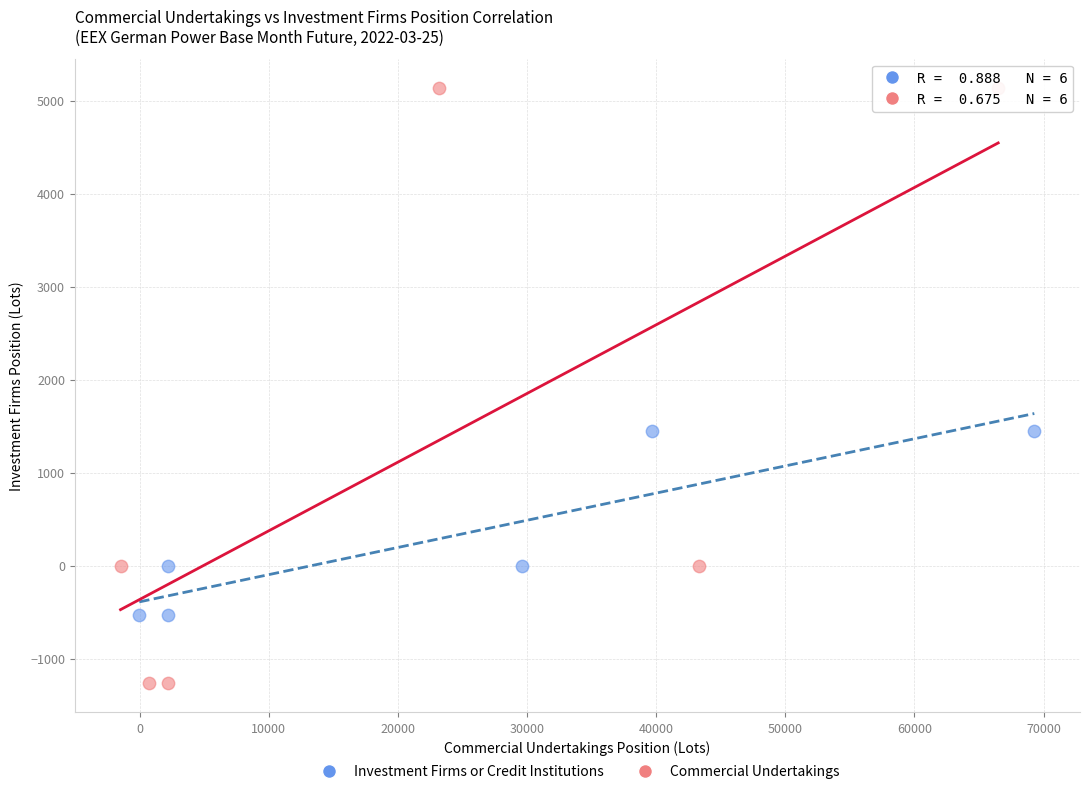

Which series contains the highest Y value?

Commercial Undertakings